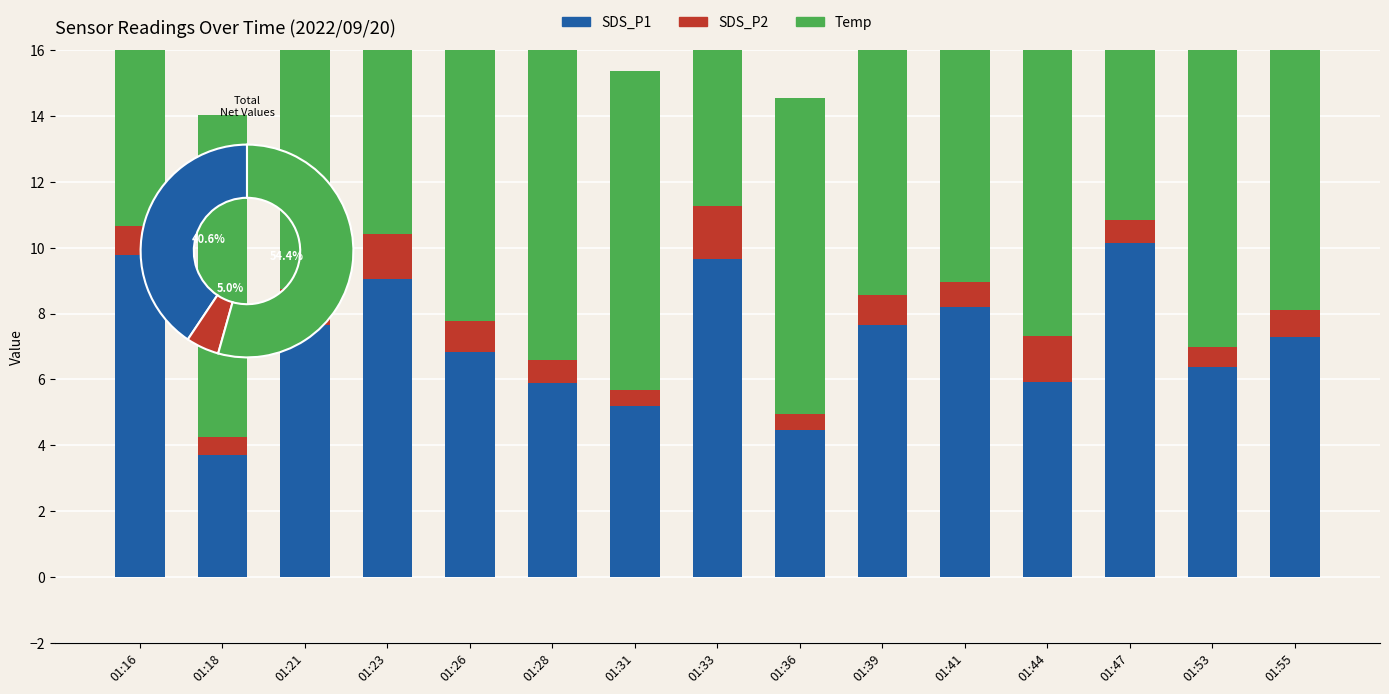

How many series are shown in this chart?

3